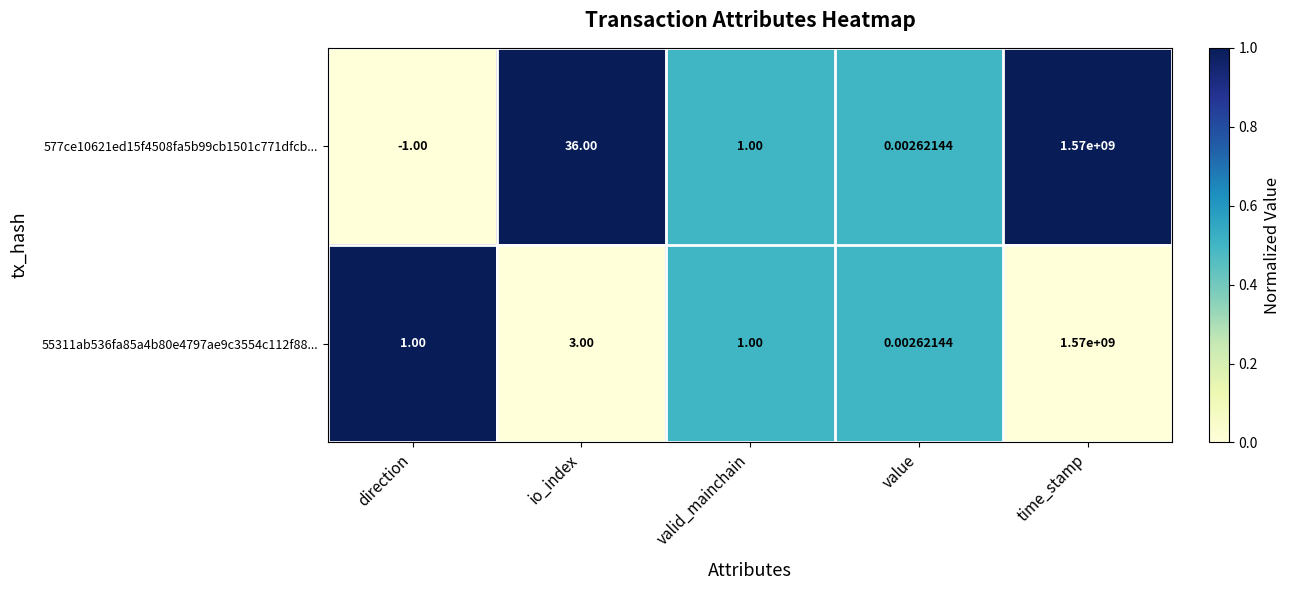

At which category is the sum across all series the highest?

time_stamp